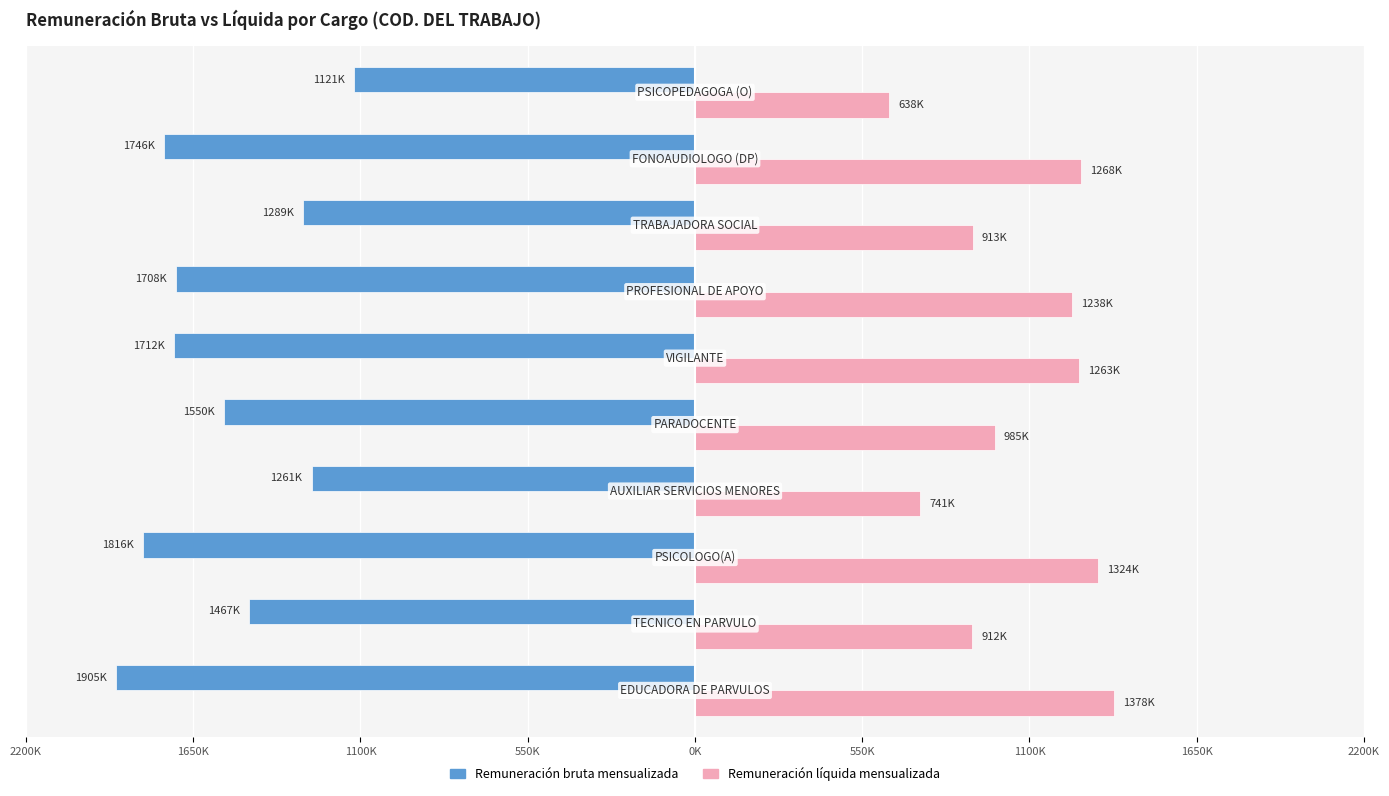

What is the sum of all Remuneración bruta mensualizada values?

-15575165